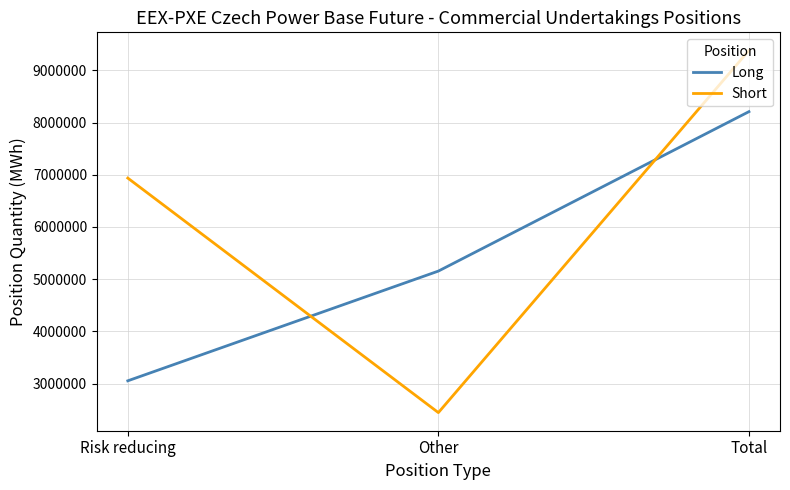

How many values in the Short series are below 6936027?

1